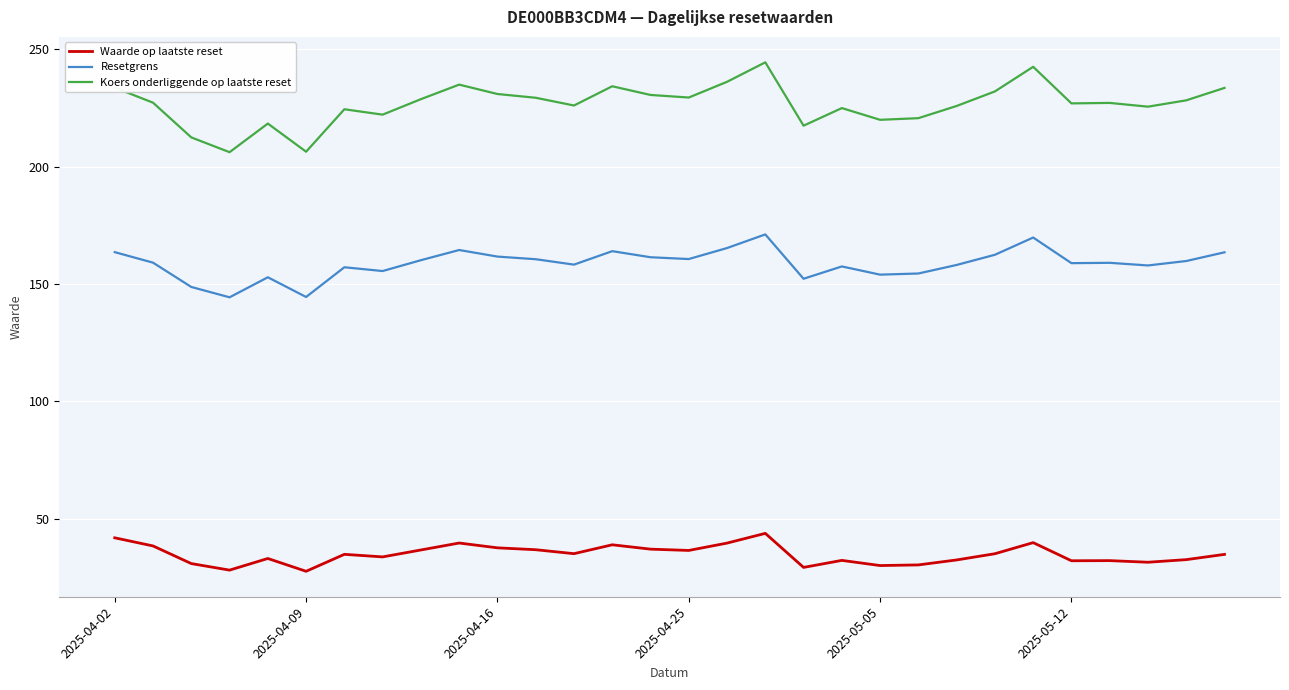

True or false: Resetgrens has more than 2 interior local peaks.

True